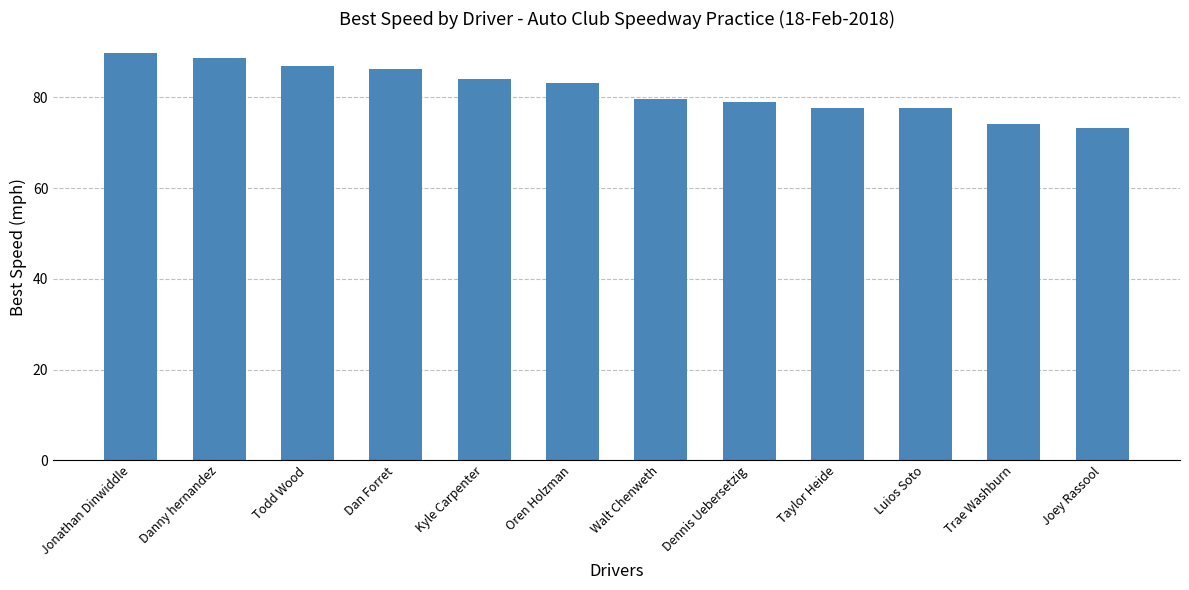

Which has a higher value, Trae Washburn or Luios Soto?

Luios Soto